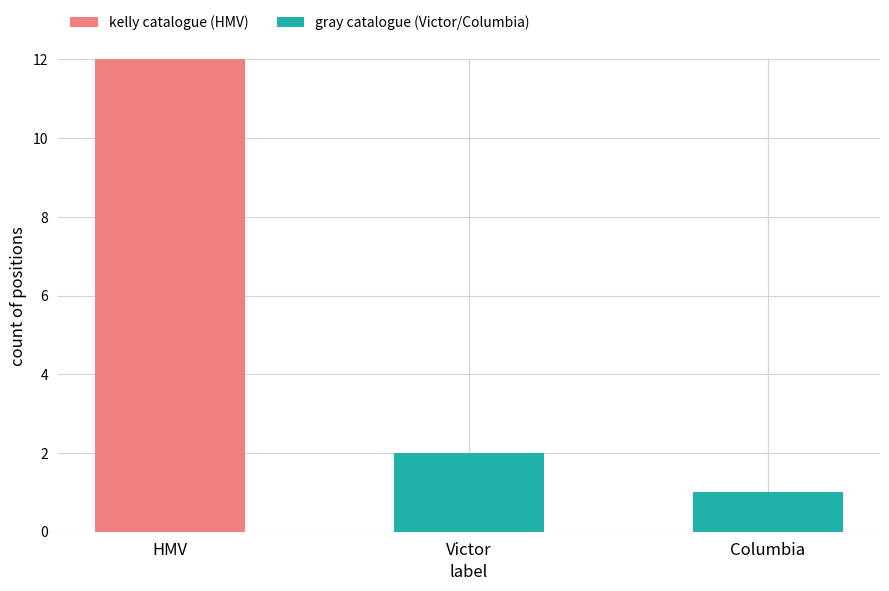

Count the kelly catalogue (HMV) values in the range 0 to 12.

3